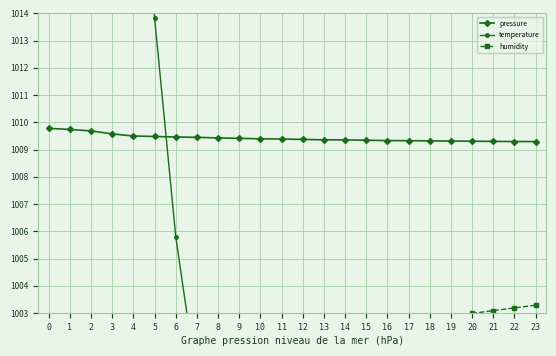

Reading right to left, extract all data points from this chart.

pressure: 23=1009.3	22=1009.3	21=1009.3	20=1009.3	19=1009.3	18=1009.3	17=1009.3	16=1009.3	15=1009.3	14=1009.4	13=1009.4	12=1009.4	11=1009.4	10=1009.4	9=1009.4	8=1009.4	7=1009.5	6=1009.5	5=1009.5	4=1009.5	3=1009.6	2=1009.7	1=1009.7	0=1009.8
temperature: 23=986.5	22=987.1	21=987.6	20=988.1	19=988.7	18=989.2	17=989.8	16=990.3	15=990.8	14=991.4	13=991.9	12=992.4	11=993.0	10=994.0	9=995.1	8=997.8	7=1000.4	6=1005.8	5=1013.8	4=1021.9	3=1041.6	2=1045.9	1=1052.9	0=1056.6
humidity: 23=1003.3	22=1003.2	21=1003.1	20=1003.0	19=1002.9	18=1002.8	17=1002.7	16=1002.6	15=1002.5	14=1002.4	13=1002.2	12=1002.0	11=1001.8	10=1001.5	9=1001.0	8=1000.0	7=998.0	6=989.9	5=979.9	4=969.8	3=963.3	2=959.8	1=955.8	0=953.3